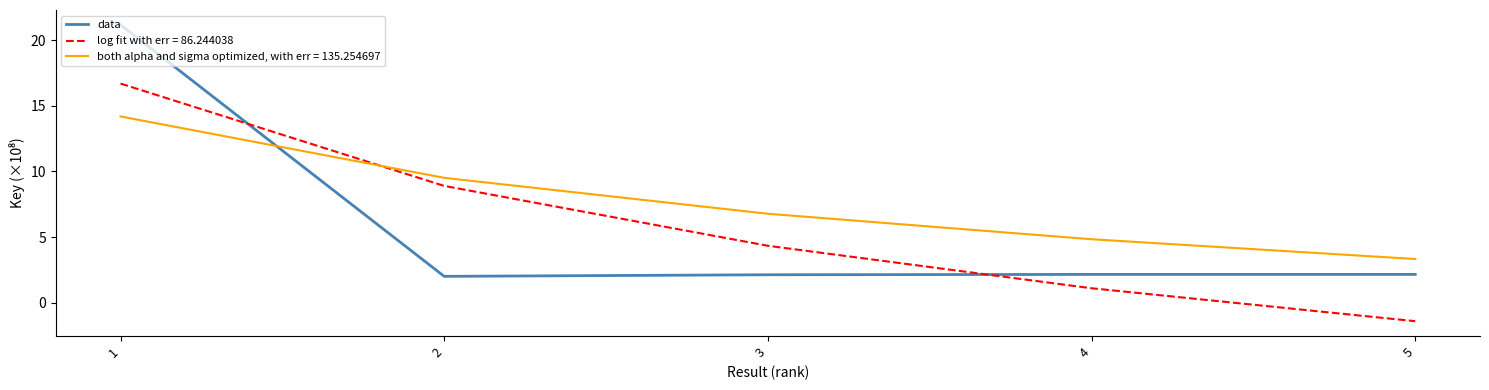

Which series ends up on top after the final intersection of log fit with err = 86.244038 and both alpha and sigma optimized, with err = 135.254697?

both alpha and sigma optimized, with err = 135.254697